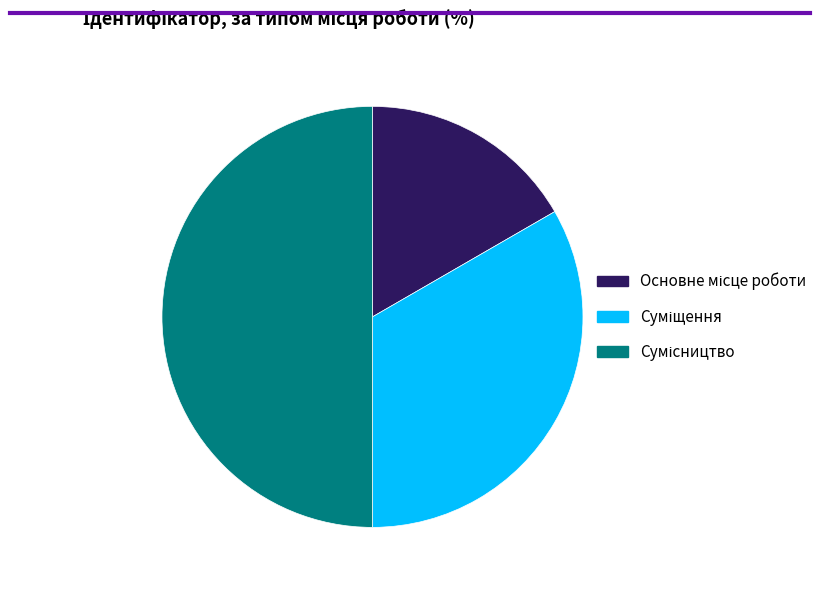

Combined, do Сумісництво and Основне місце роботи account for over 50%?

Yes